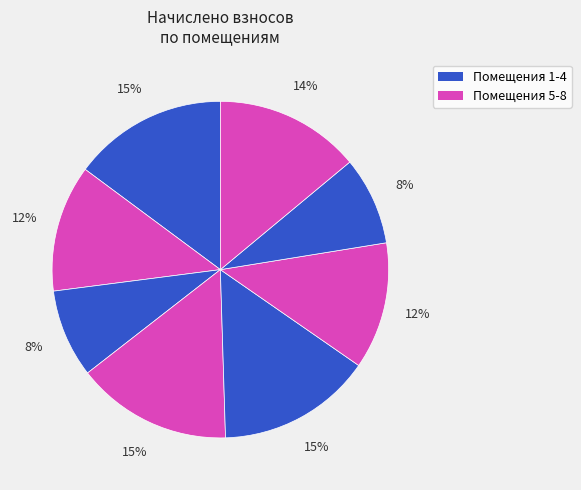

Count the number of slices in the pie.

8